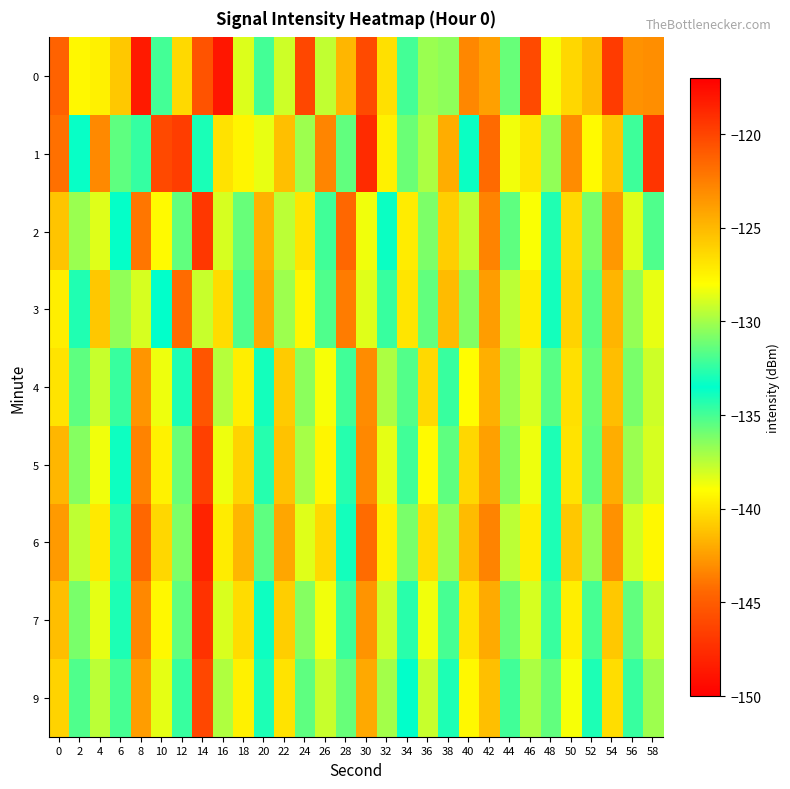

What is the smallest value displayed?

-148.6